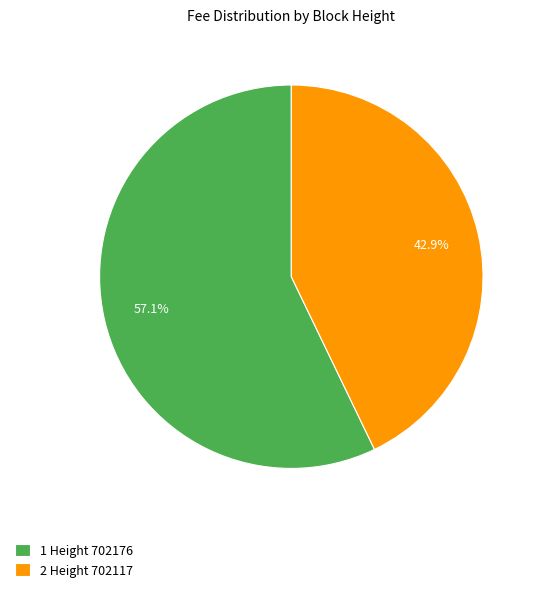

Between 2 Height 702117 and 1 Height 702176, which is larger?

1 Height 702176